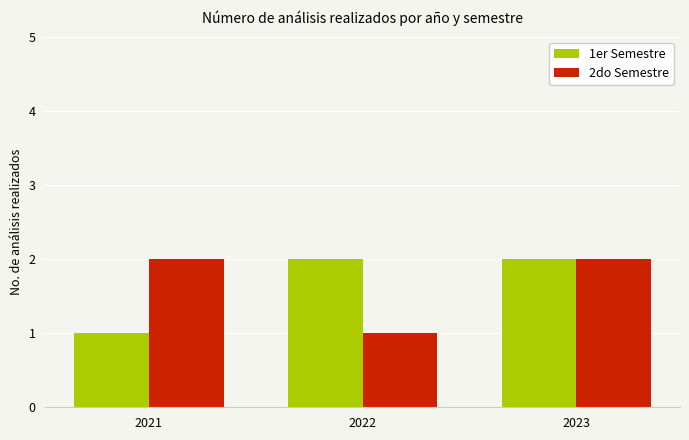

What is the maximum value for 2do Semestre?

2